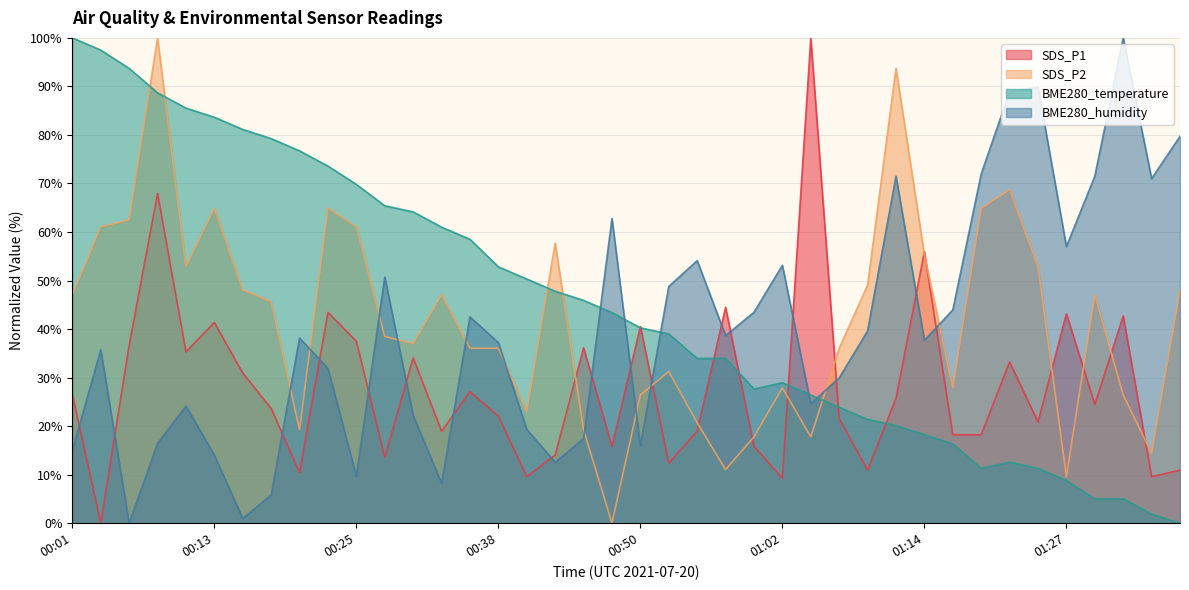

What is the sum of all SDS_P2 values?

1669.2